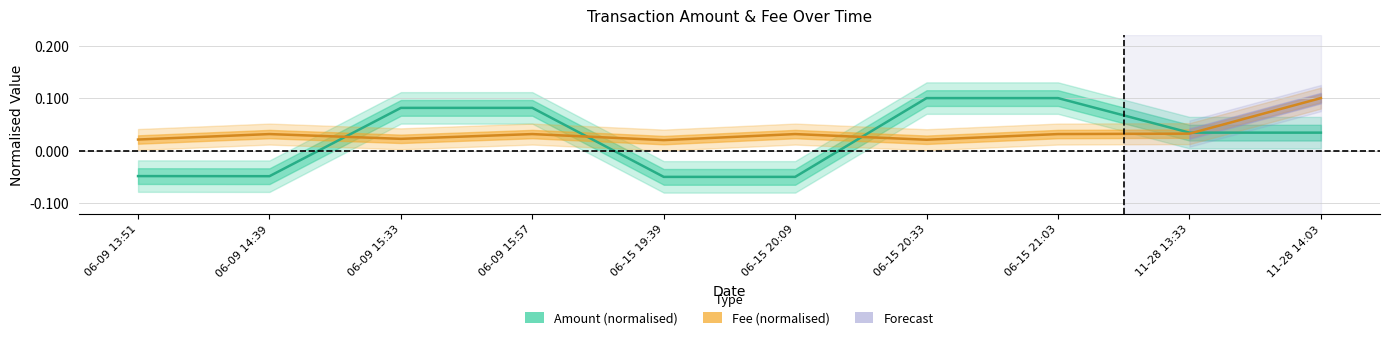

Is the value of Amount at 06-15 19:39 greater than the value of Fee at 06-15 19:39?

No